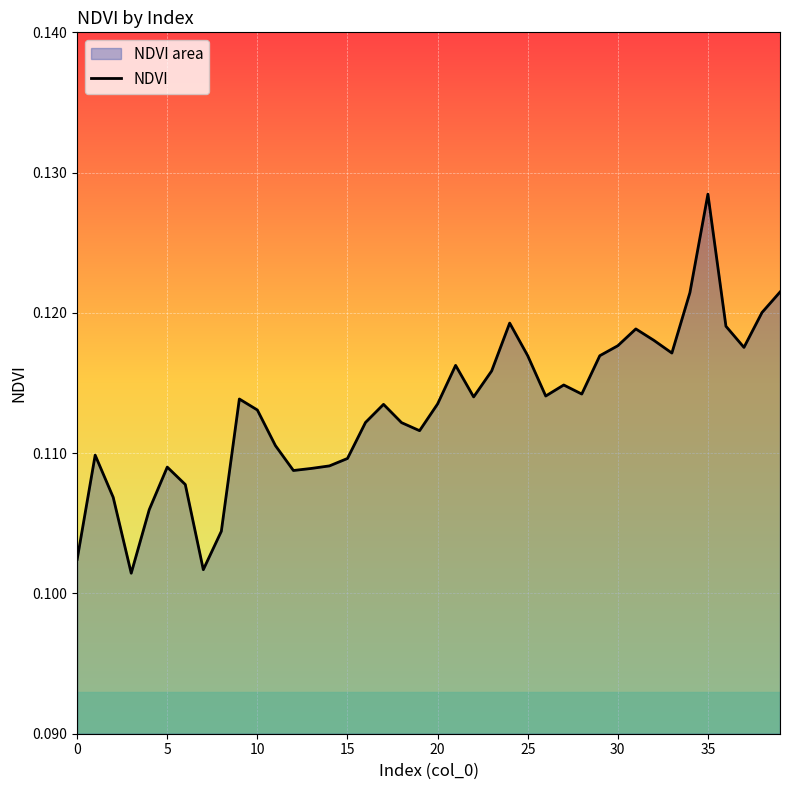

True or false: the data shows 0.2 at 15.

False